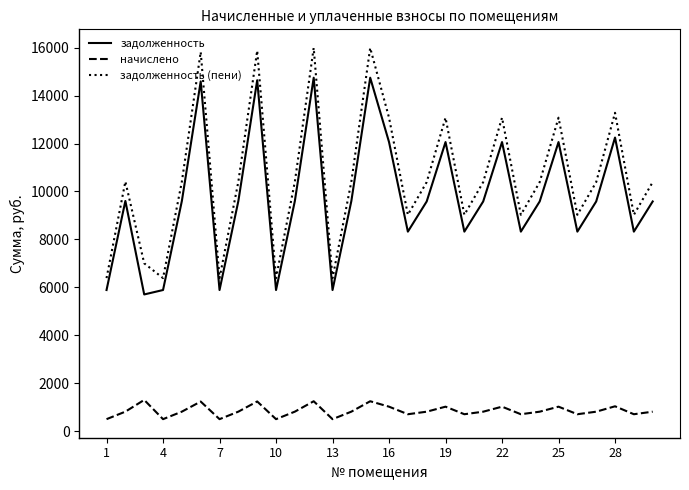

How many categories are shown in the chart?

30